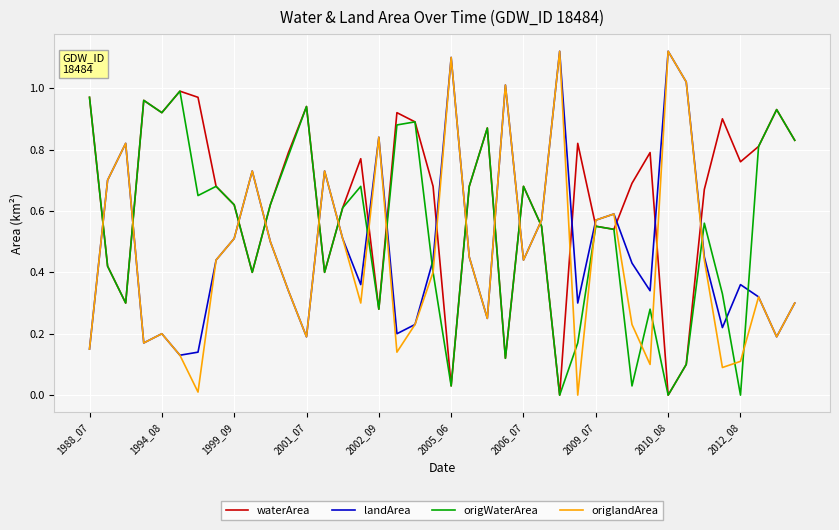

Rank the series by their average value, from lowest to highest.

origlandArea, landArea, origWaterArea, waterArea